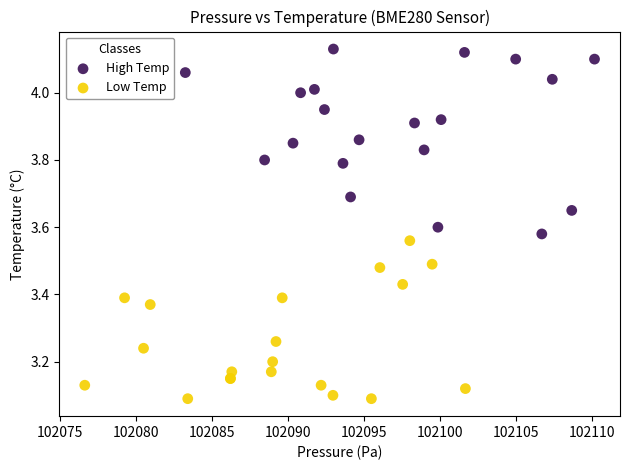

Which series reaches the minimum Y coordinate?

Low Temp